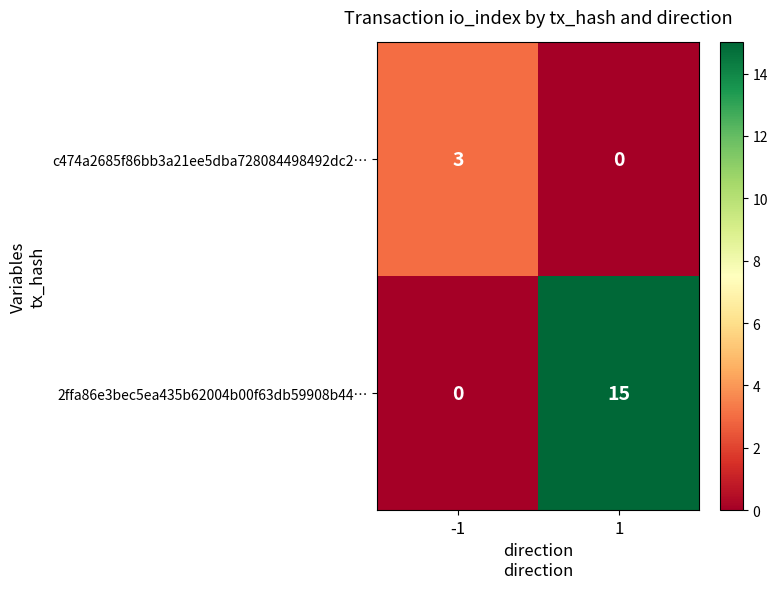

Reading left to right, transcribe all the data shown in this chart.

c474a2685f86bb3a21ee5dba728084498492dc2…: 3	0
2ffa86e3bec5ea435b62004b00f63db59908b44…: 0	15